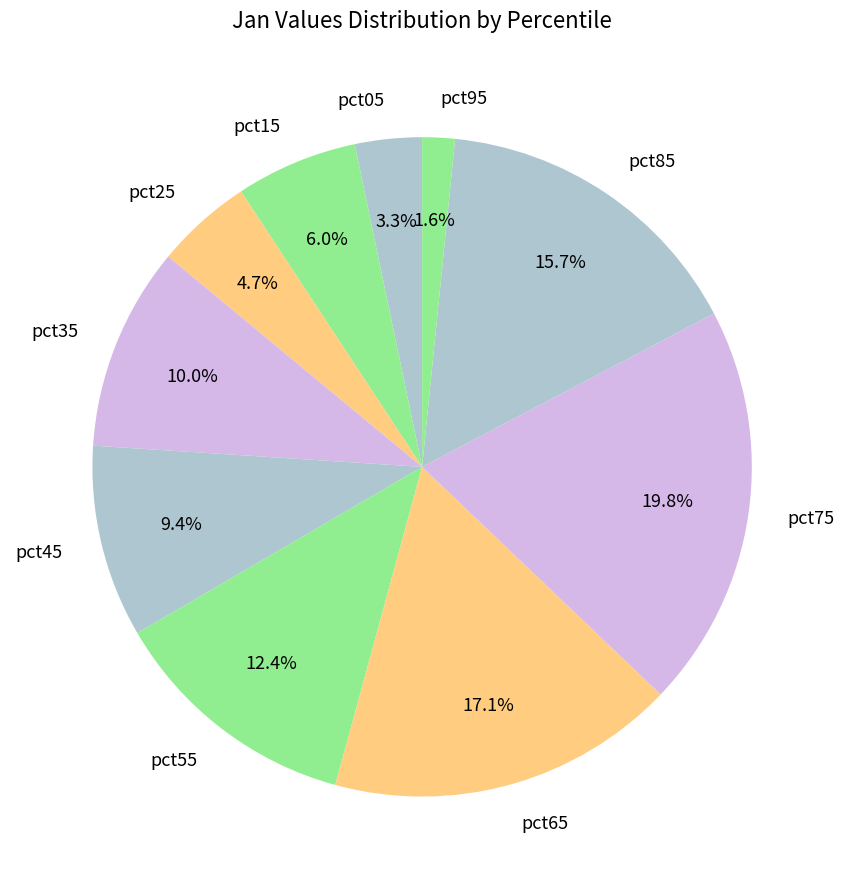

Count the number of slices in the pie.

10